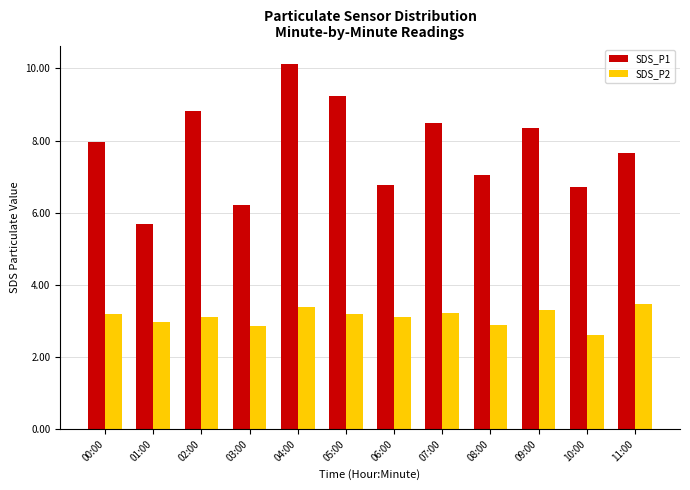

What position from the left is 02:00?

3